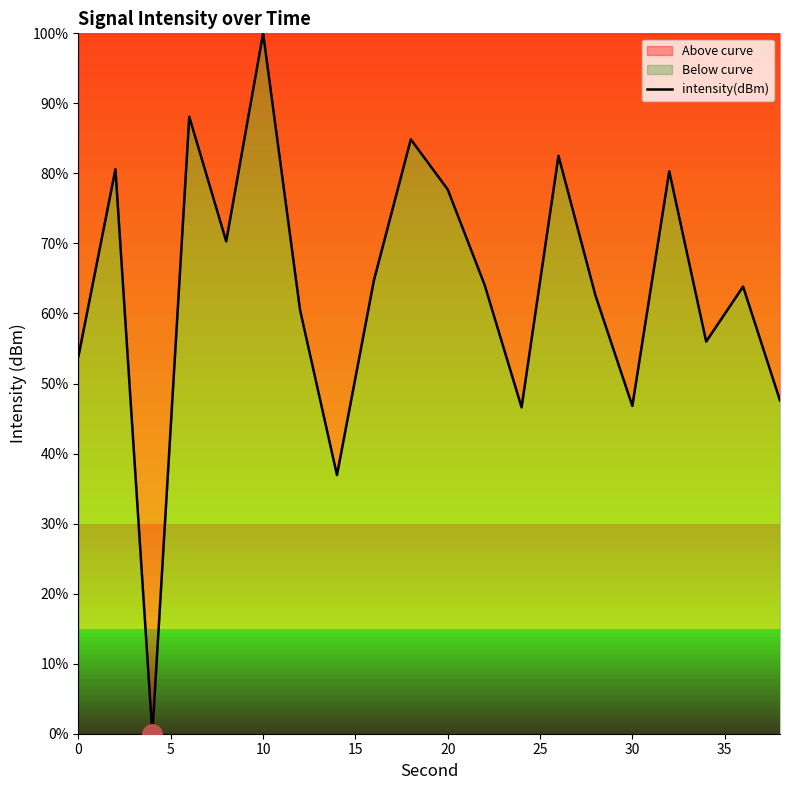

True or false: the data has more than 1 interior local peaks.

True